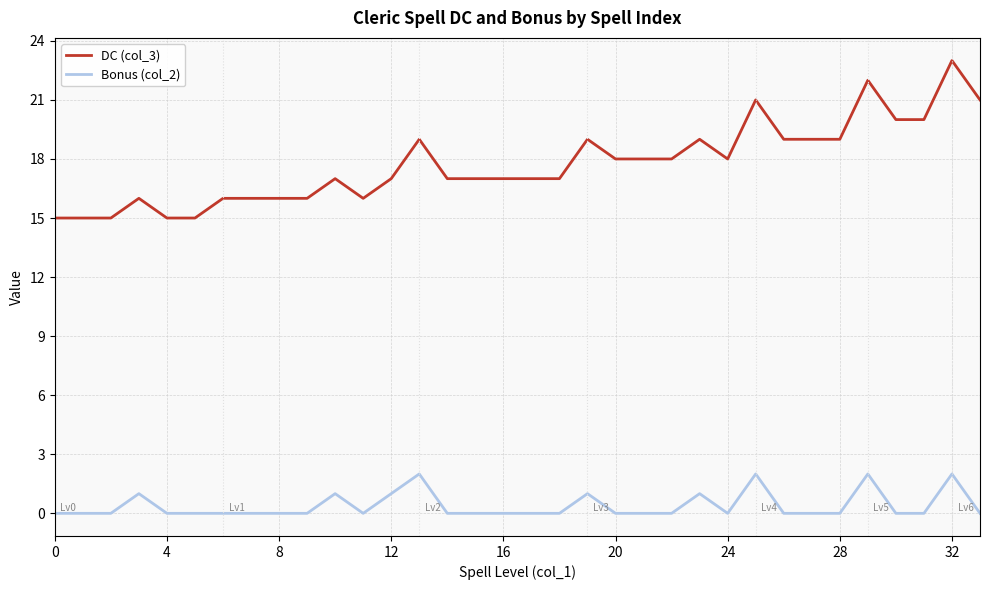

Which series has the largest range (max minus min)?

DC (col_3)